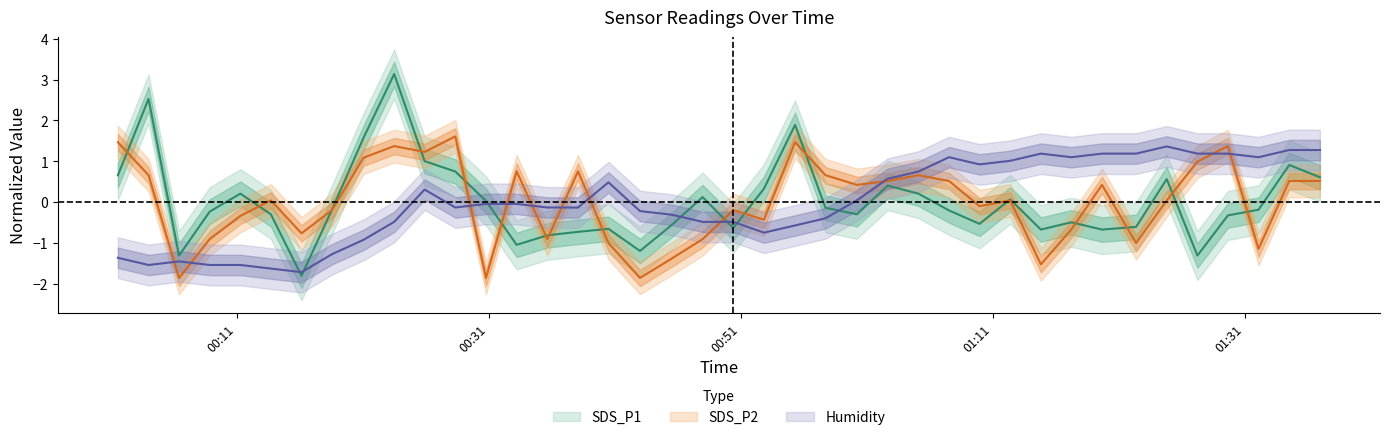

How many lines are shown in the chart?

3